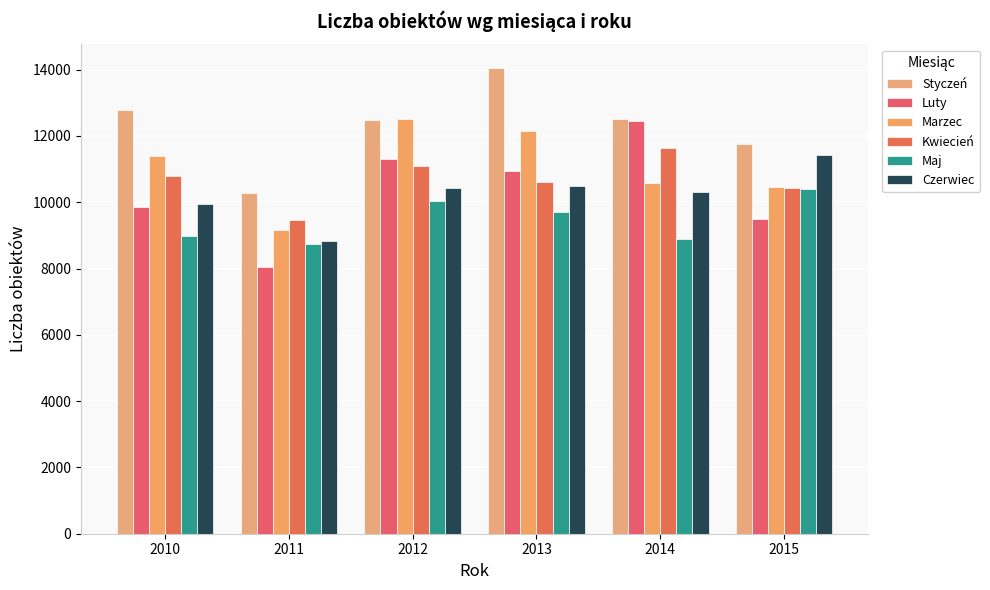

What is the smallest value displayed?

8047